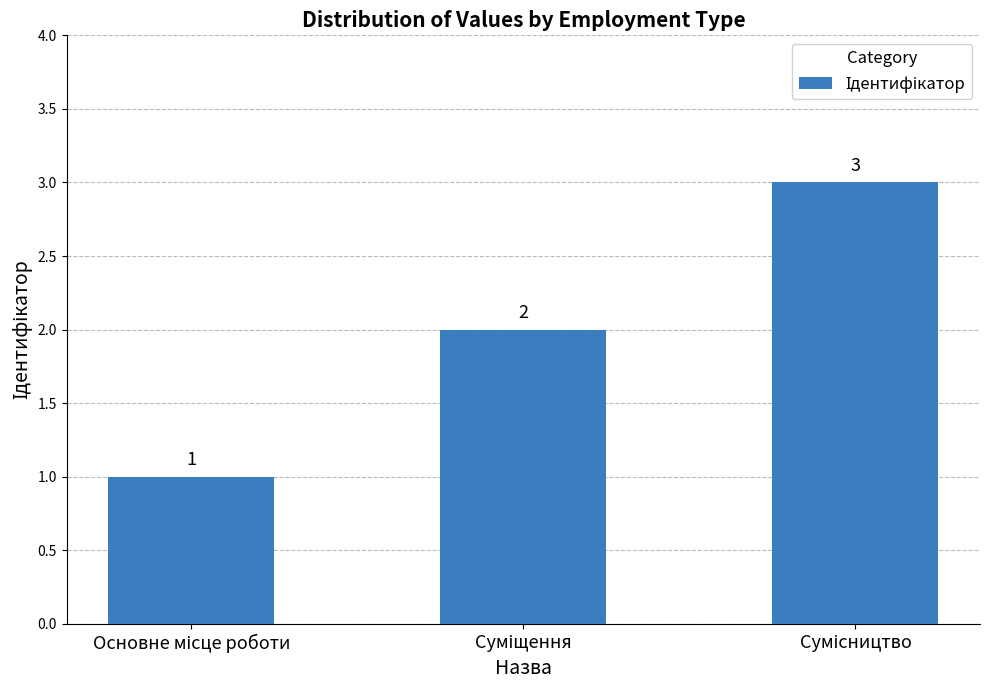

What is the greatest value displayed?

3